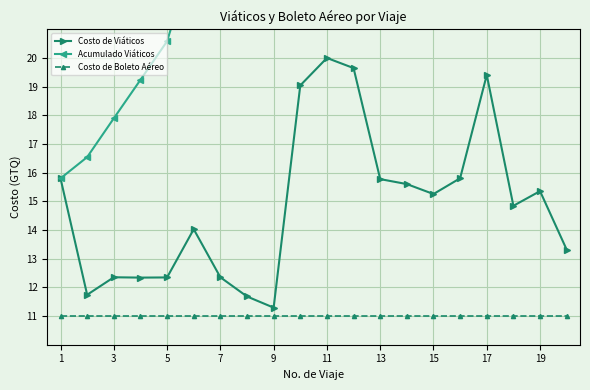

Read the Costo de Boleto Aéreo value at 3.

11.0